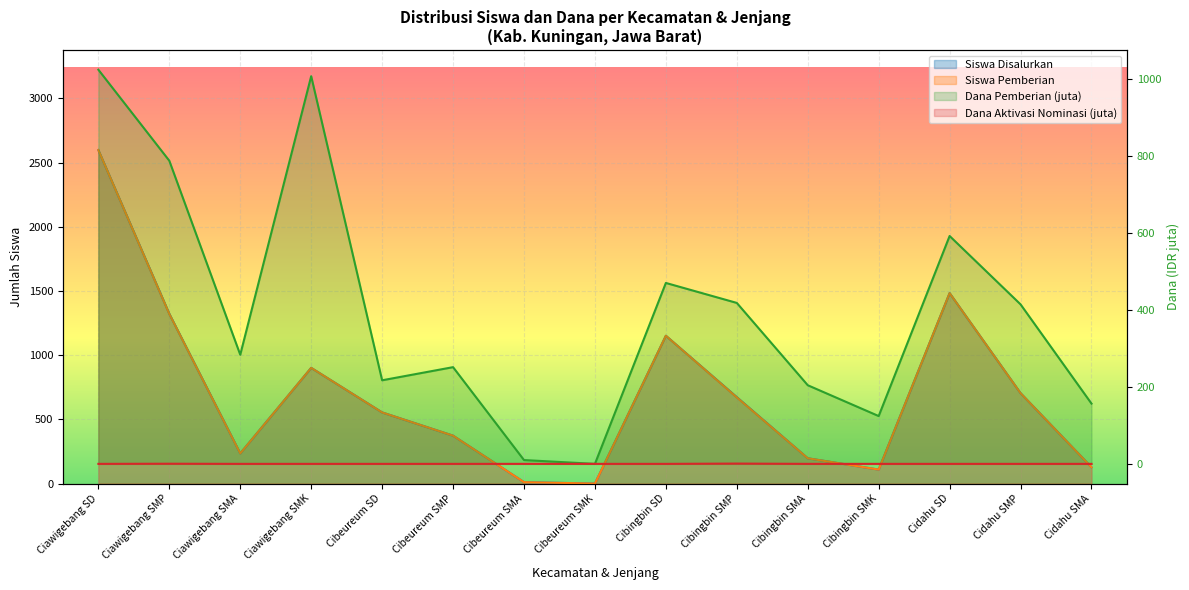

True or false: Siswa Disalurkan and Siswa Pemberian intersect in this chart.

False